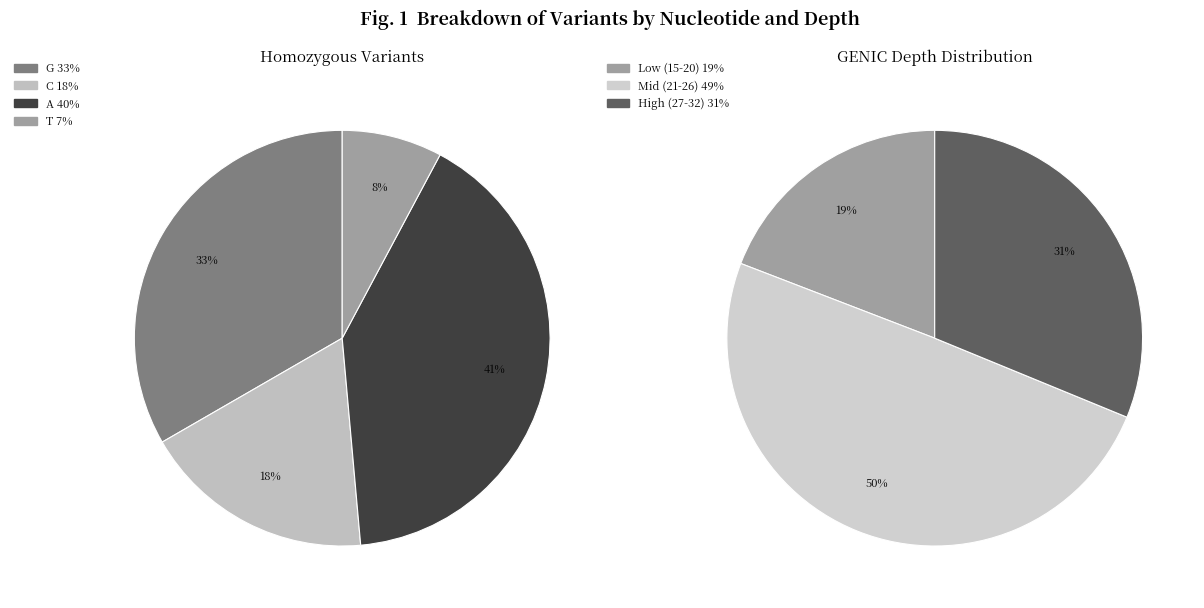

Between 90308825 and 90304941, which is larger?

90308825